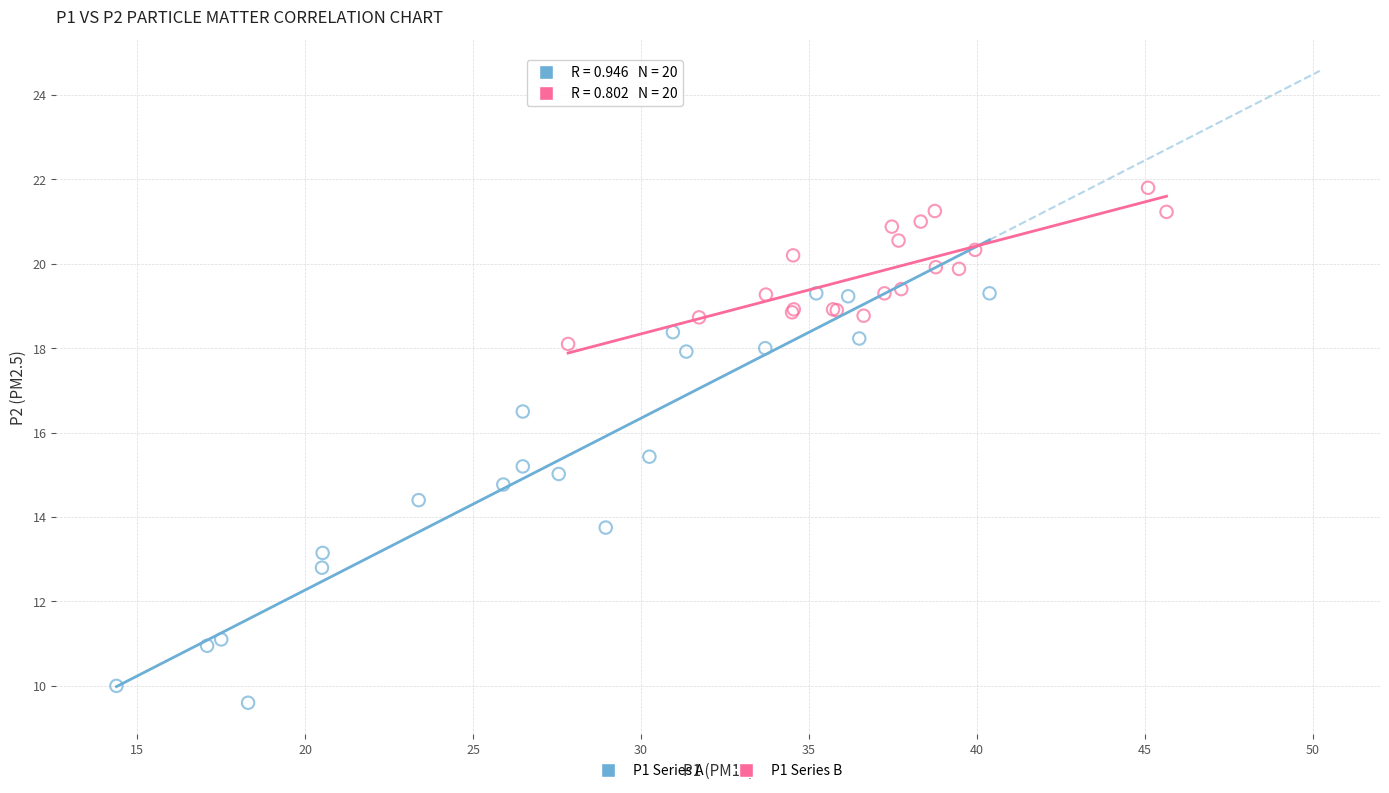

Which series contains the highest Y value?

P1 Series B